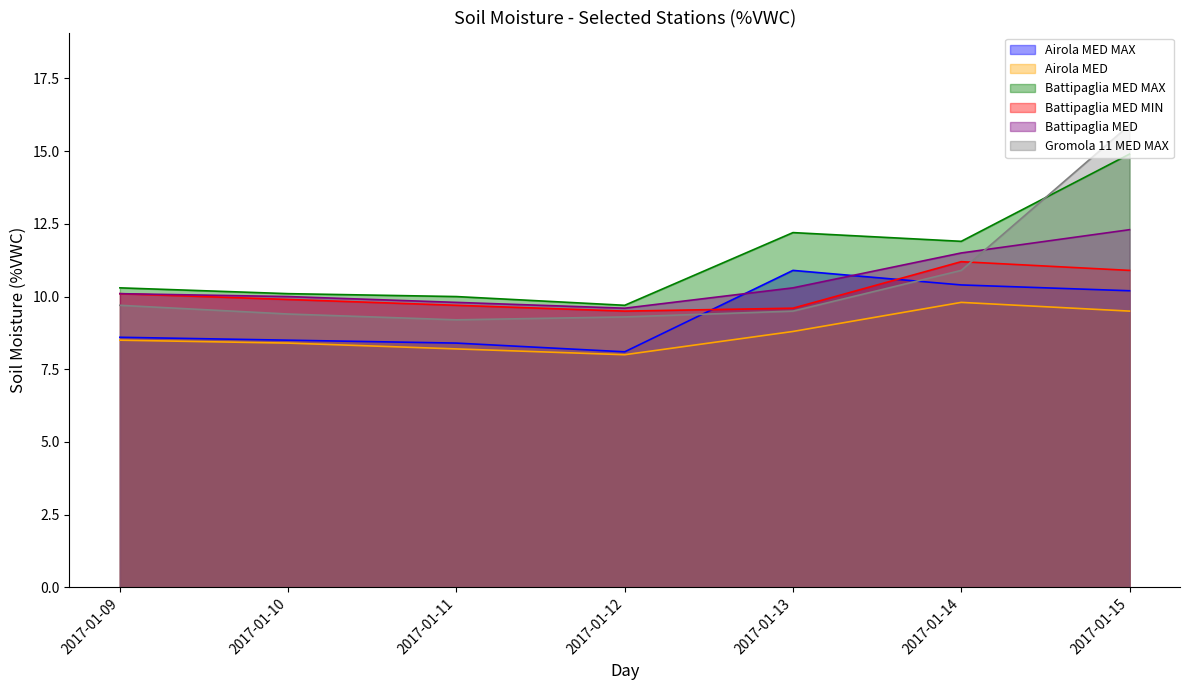

What is the difference between the maximum and minimum values in the Battipaglia MED MAX series?

5.2